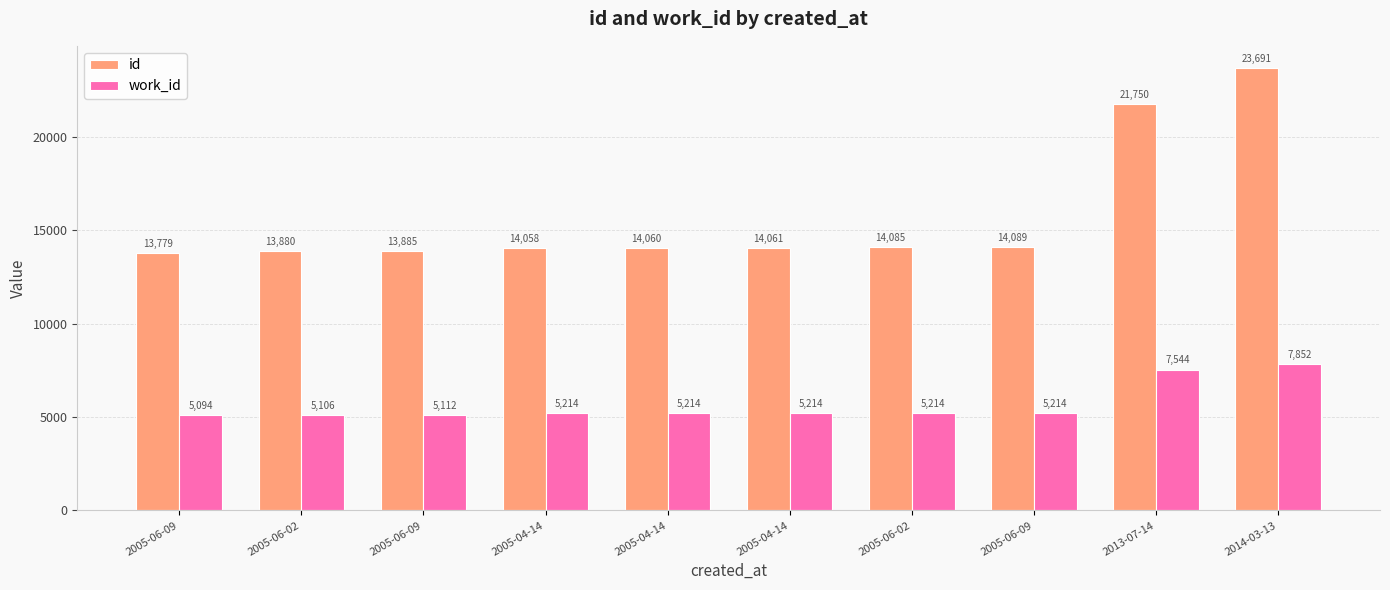

Rank the series by their maximum value, from highest to lowest.

id, work_id